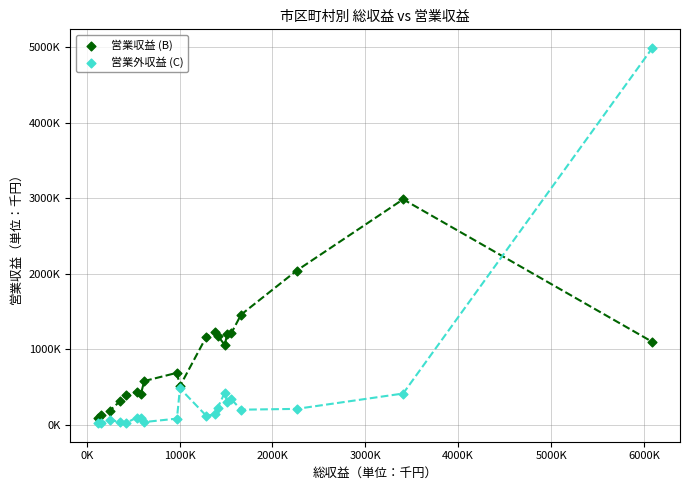

What are all the series names shown in the legend?

営業収益 (B), 営業外収益 (C)